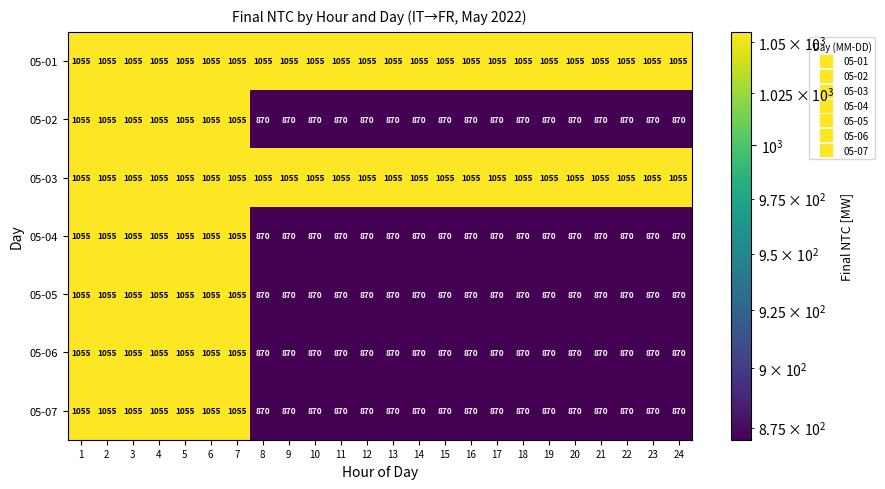

The value of 05-05 at 14 is 870. True or false?

True